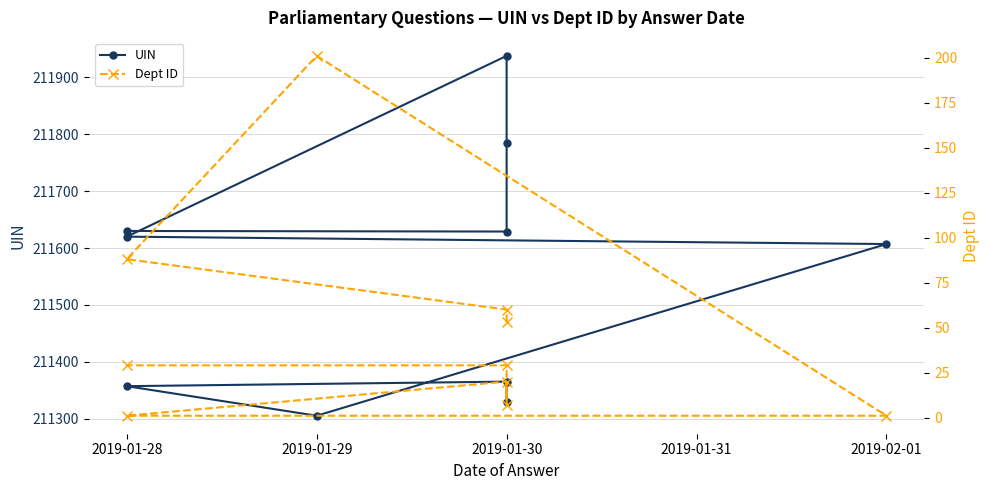

Is it true that UIN equals 330896 at 2019-01-30?

False